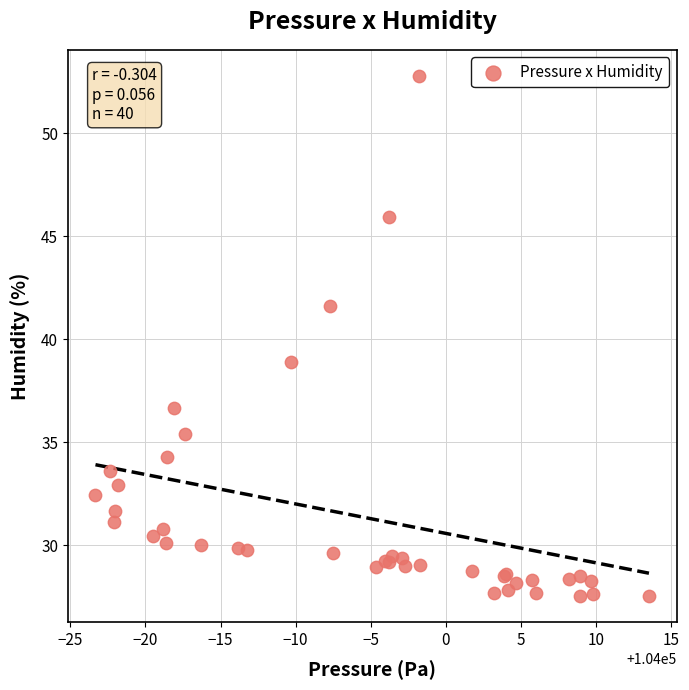

What Y value in the scatter plot is closest to 40?

38.9